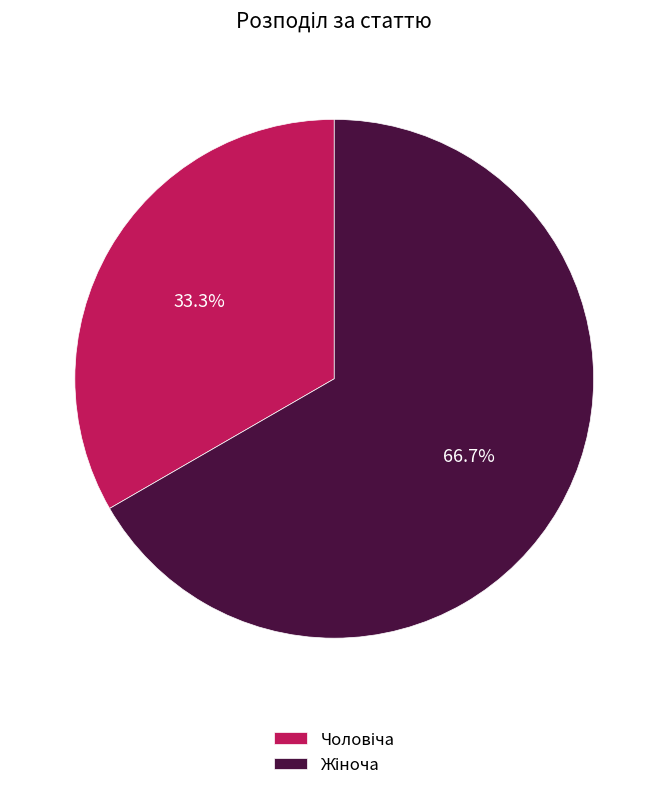

Is there a majority slice in this chart?

Yes